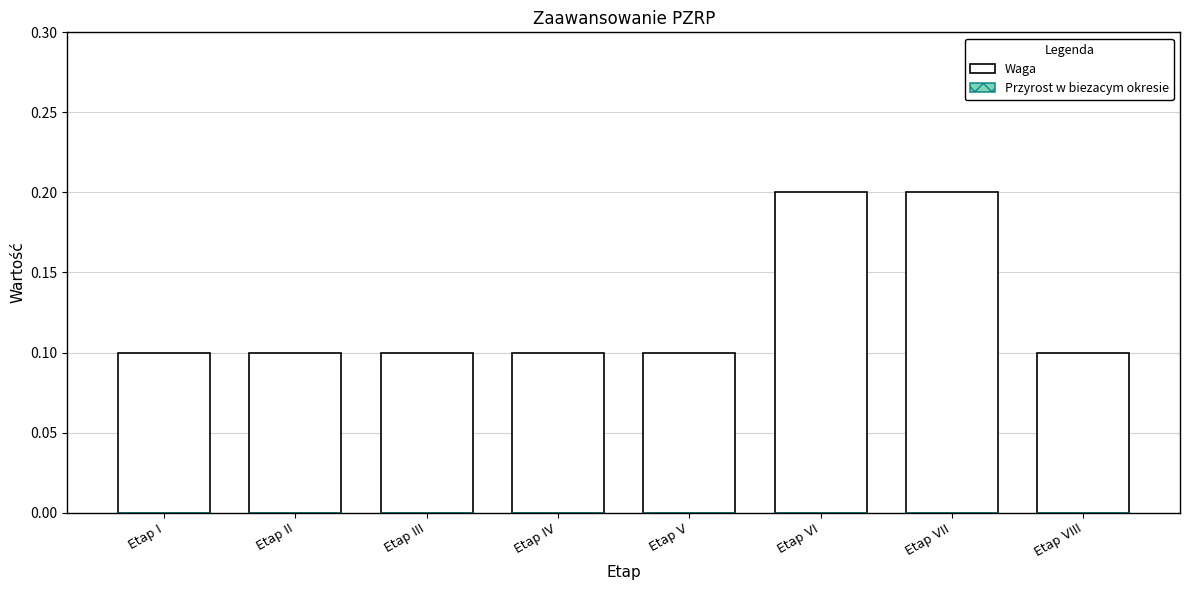

What is the label of the 4th bar from the right?

Etap V